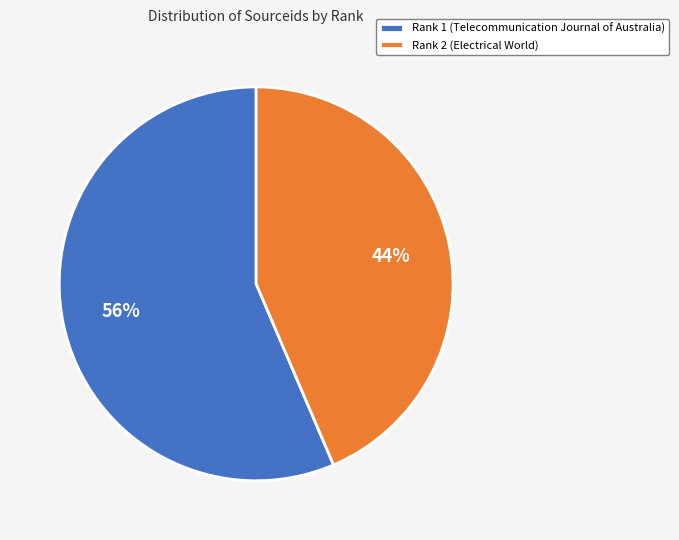

To the nearest percent, what is the average slice percentage?

50%